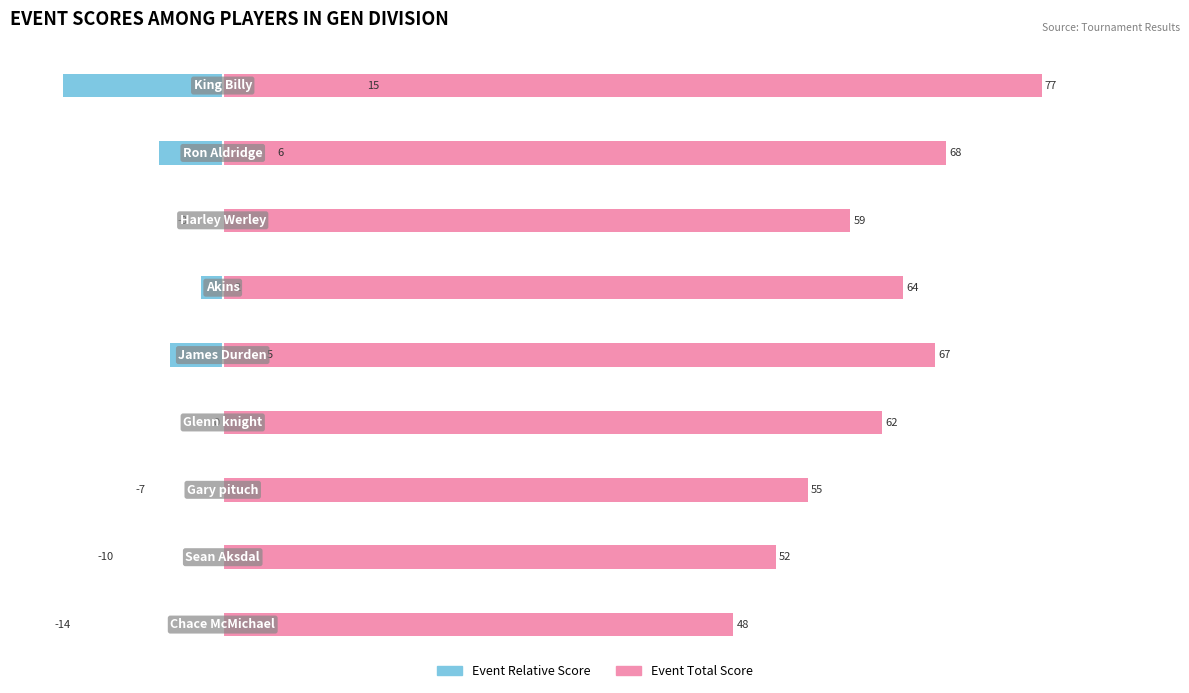

Rank the series by their average value, from highest to lowest.

Event Total Score, Event Relative Score